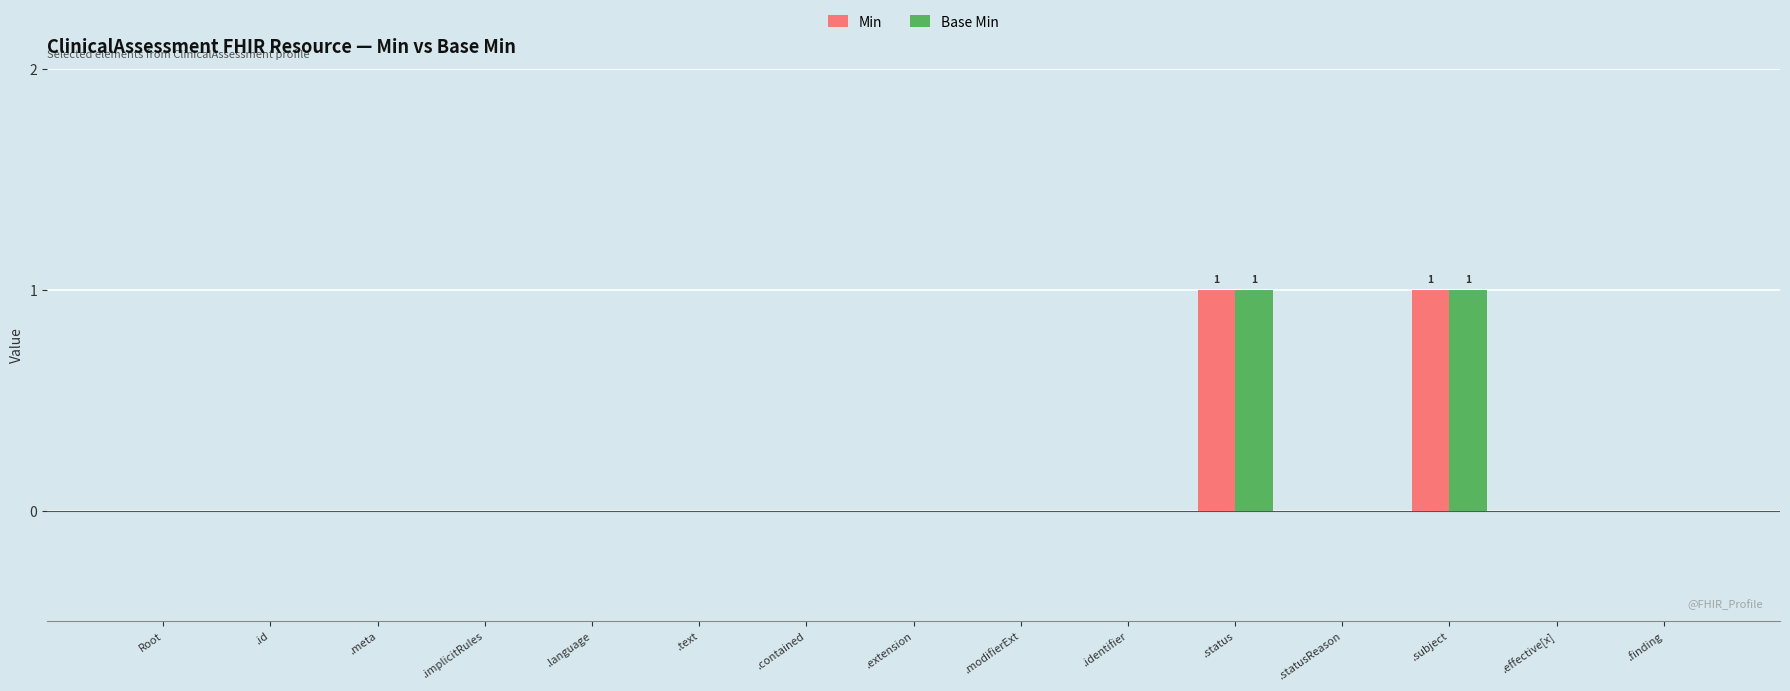

True or false: Min has a value of 0 at .implicitRules.

True